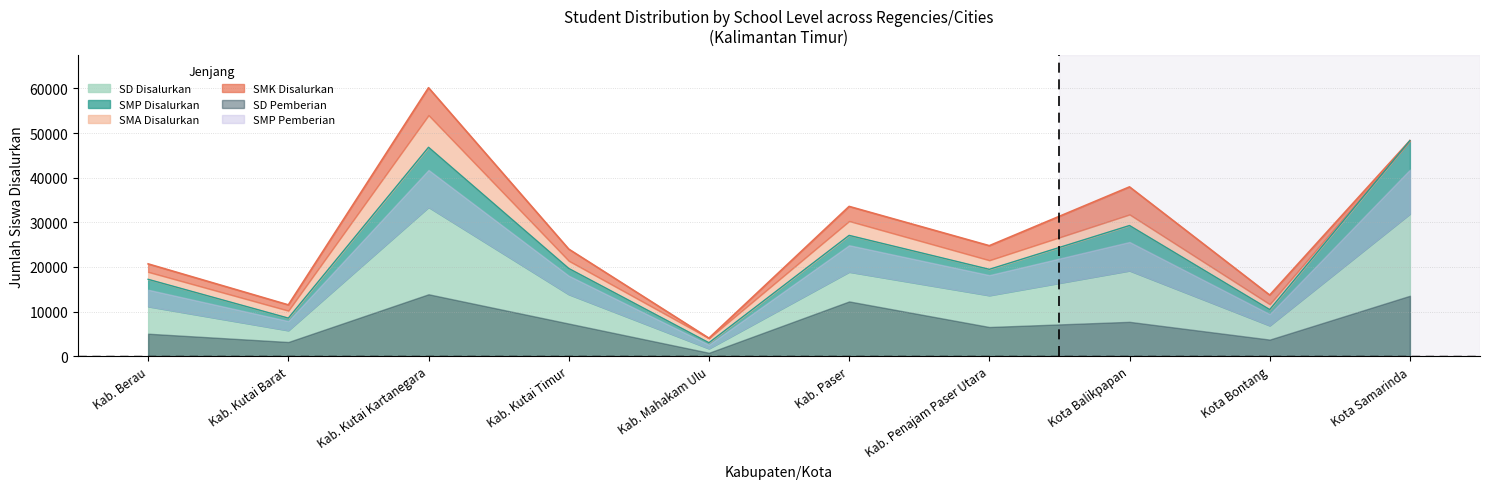

Does the chart display data point markers on the line(s)?

No